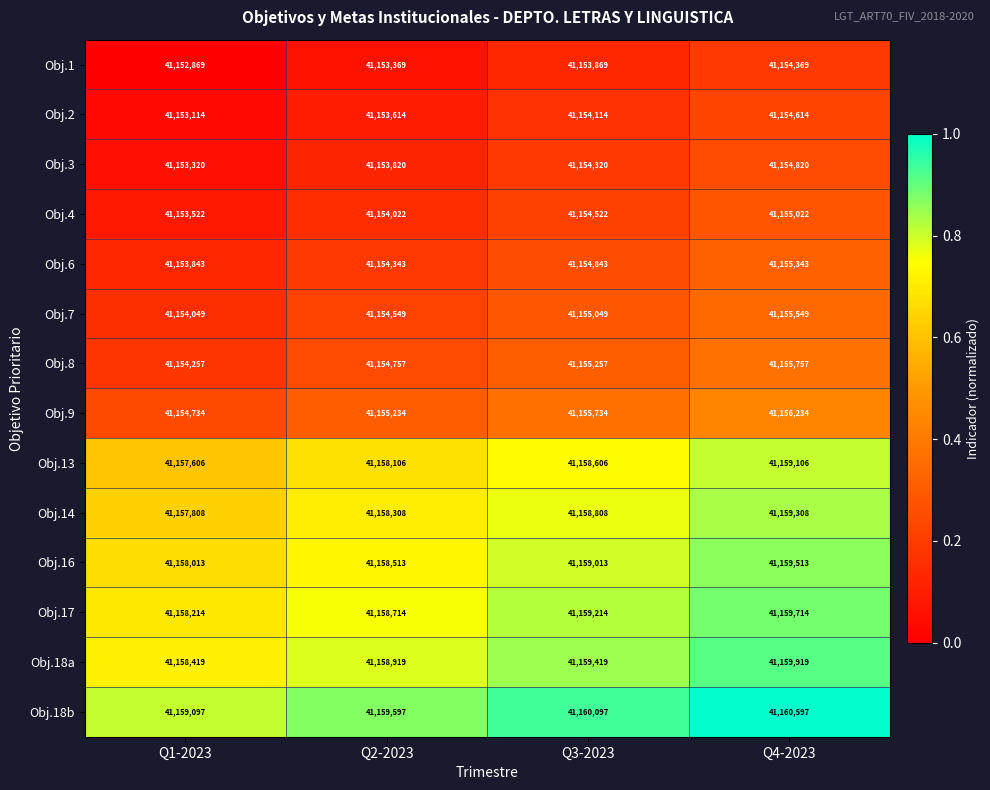

True or false: Obj.3 has a value of 41154320 at Q3-2023.

True